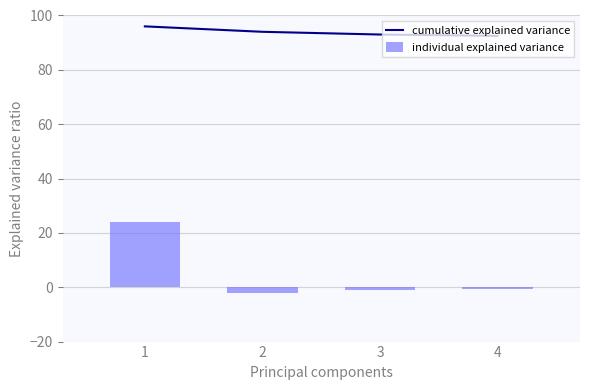

What are all the series names shown in the legend?

cumulative explained variance, individual explained variance